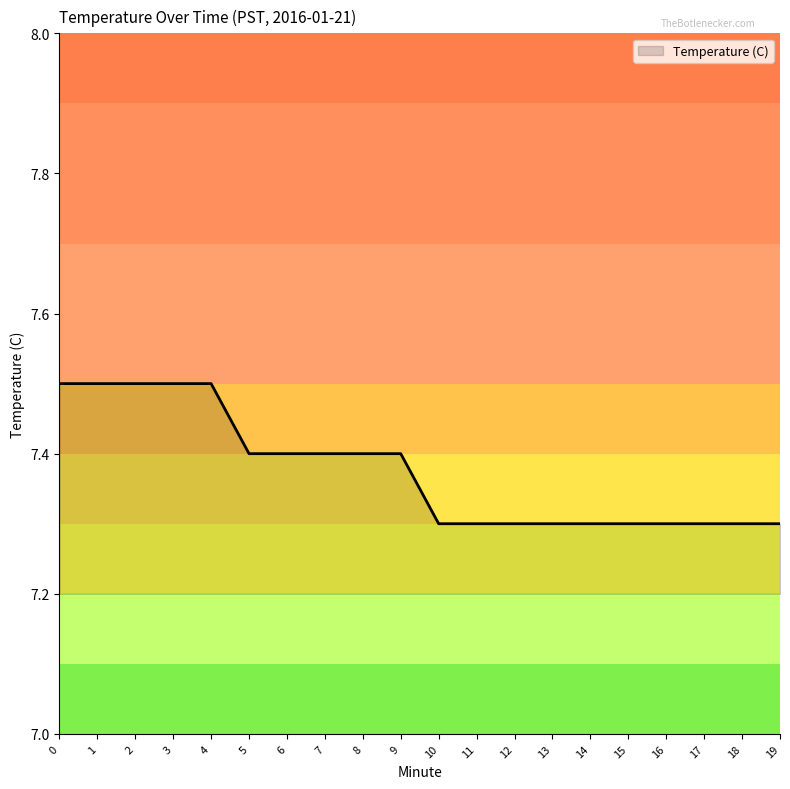

True or false: the data shows 2.1 at 12.

False